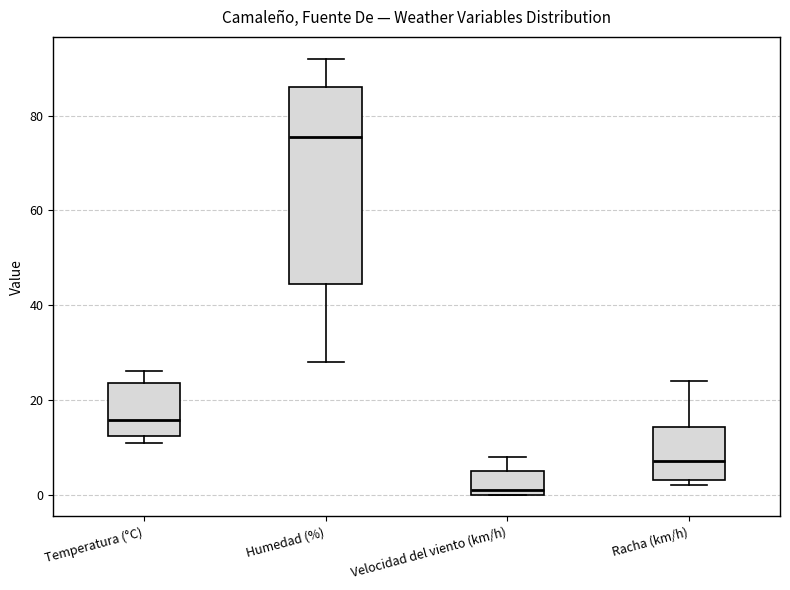

Which box is the tallest, from its lower edge to its upper edge?

Humedad (%)